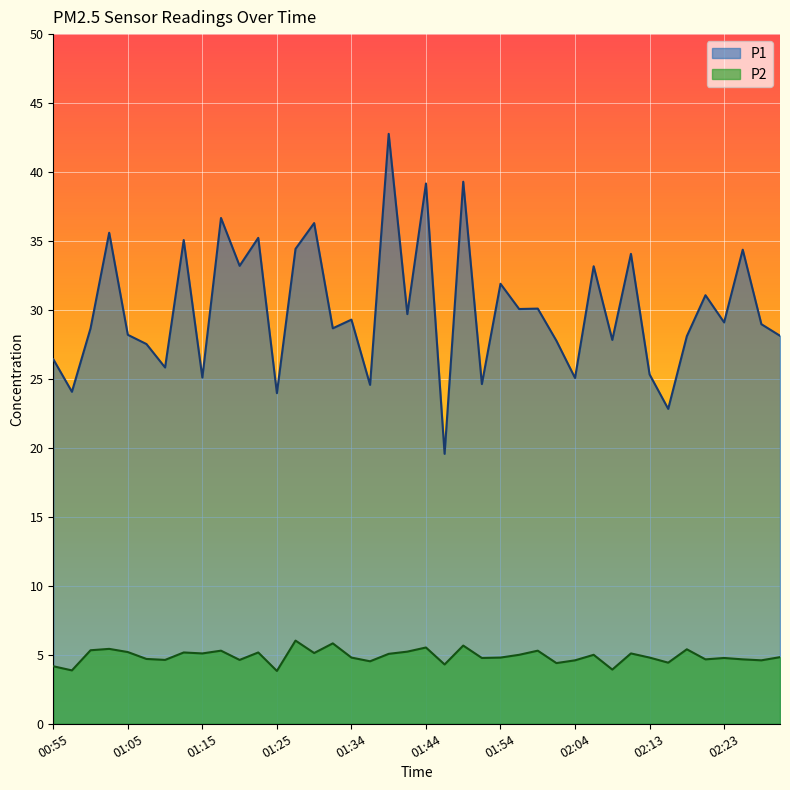

Does the chart display data point markers on the line(s)?

No